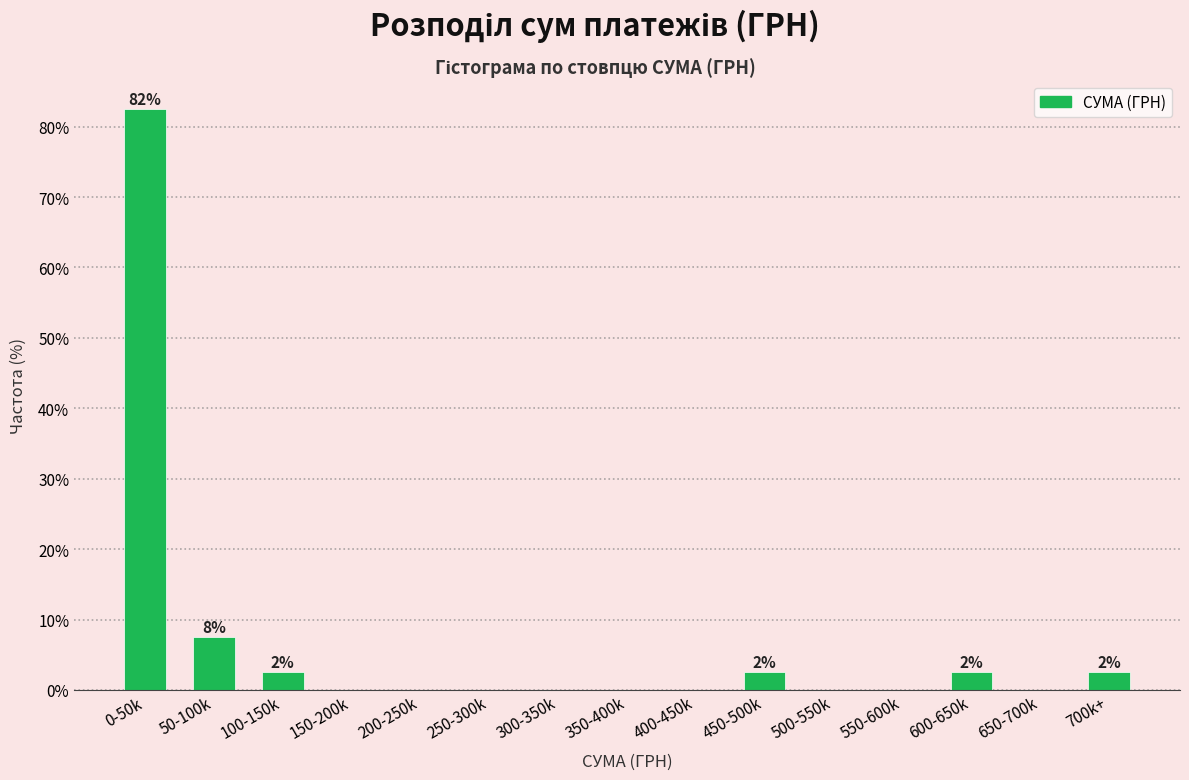

Reading left to right, transcribe all the data shown in this chart.

0-50k=82.5	50-100k=7.5	100-150k=2.5	150-200k=0.0	200-250k=0.0	250-300k=0.0	300-350k=0.0	350-400k=0.0	400-450k=0.0	450-500k=2.5	500-550k=0.0	550-600k=0.0	600-650k=2.5	650-700k=0.0	700k+=2.5